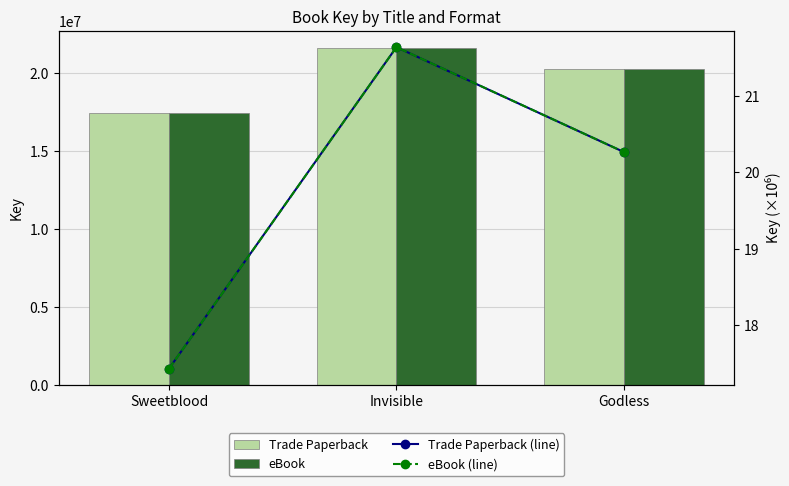

List the labels in order of Trade Paperback value, smallest first.

Sweetblood, Godless, Invisible